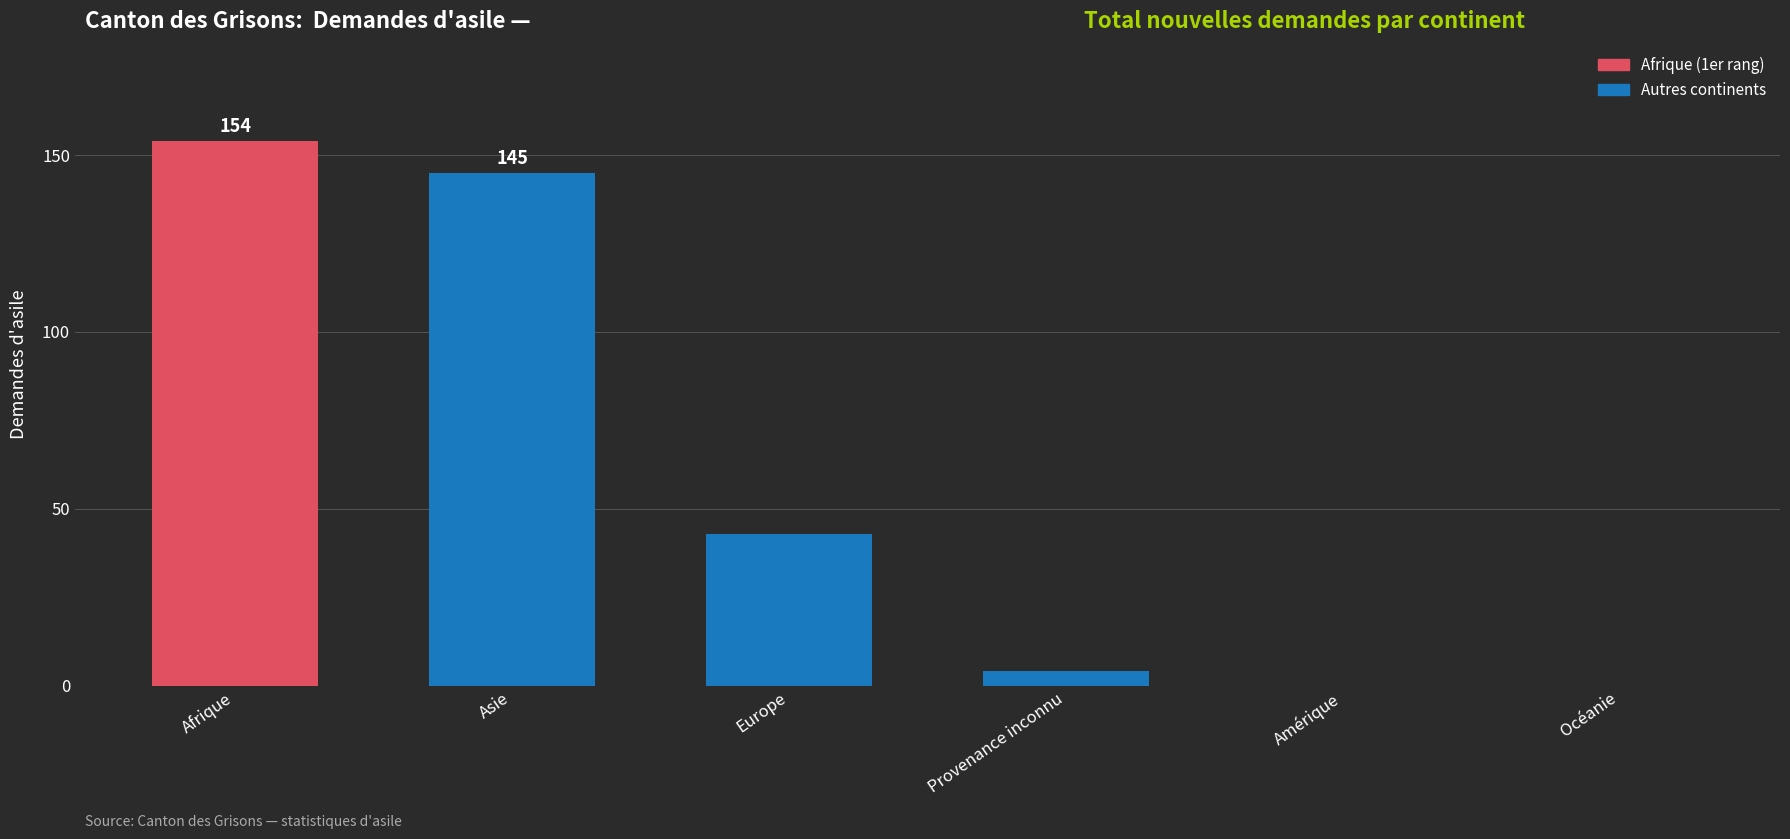

Which label corresponds to the largest value in the chart?

Afrique